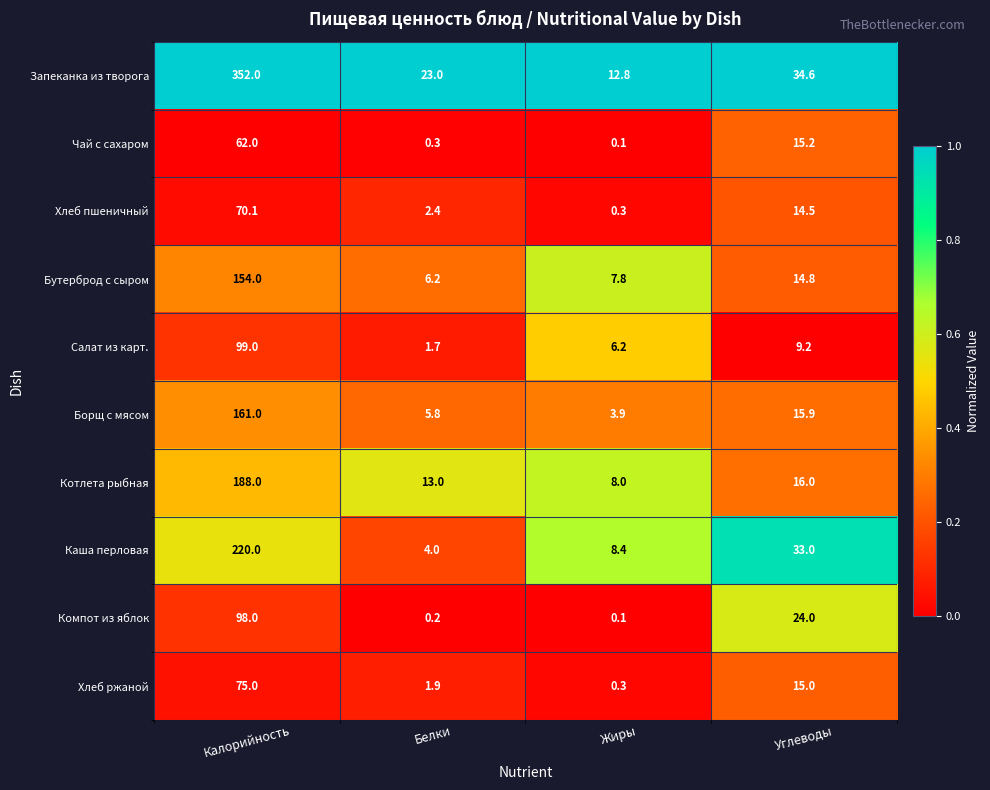

Read the Борщ с мясом value at Жиры.

3.9